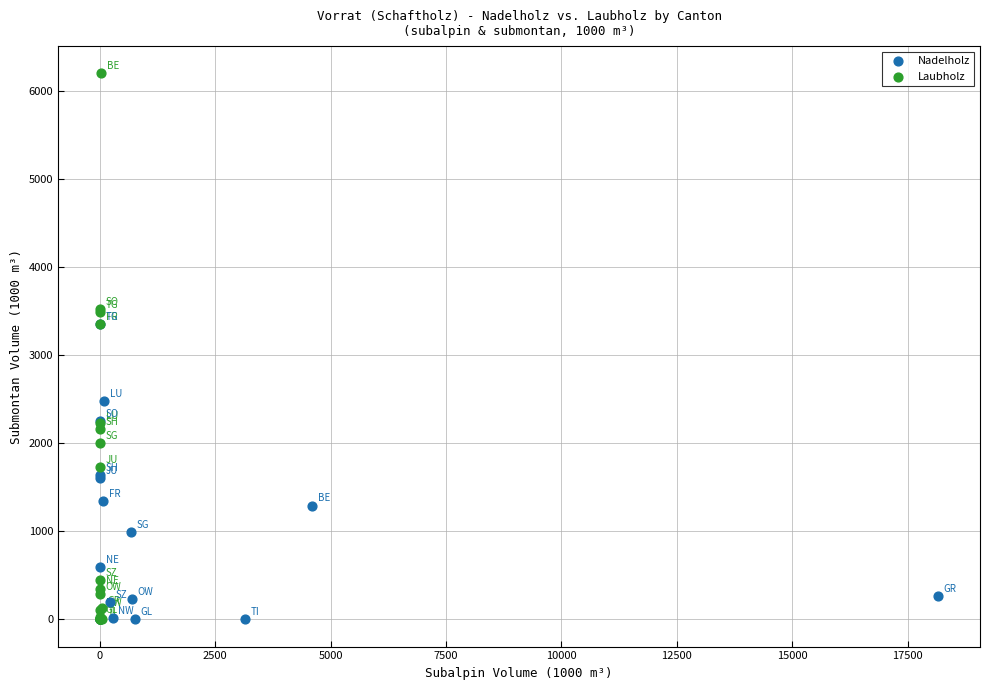

Which series contains the highest Y value?

Laubholz